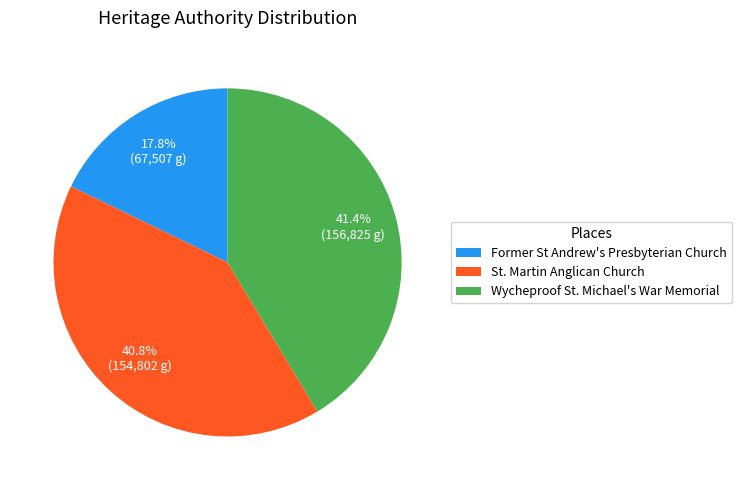

Does any single category account for the majority?

No